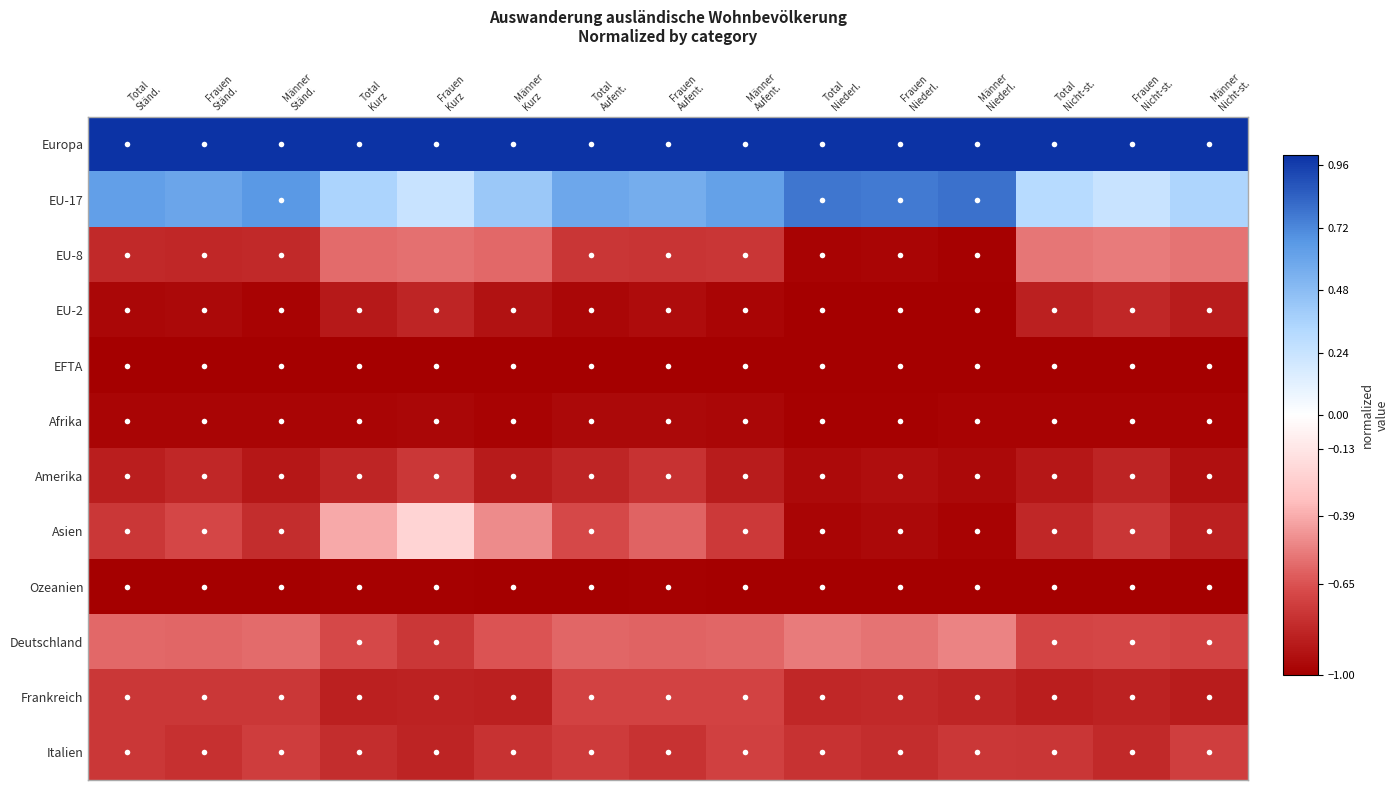

What is the minimum value shown in the chart?

-1.0